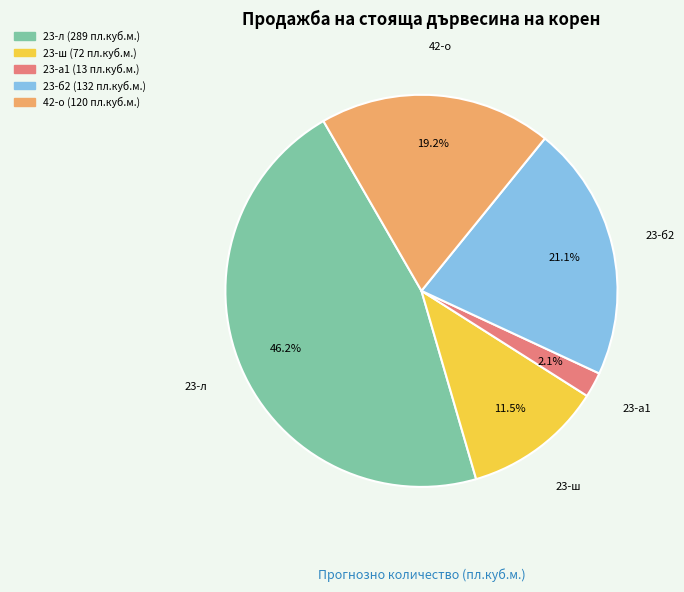

What is the total percentage of 23-а1 and 23-ш?

13.6%